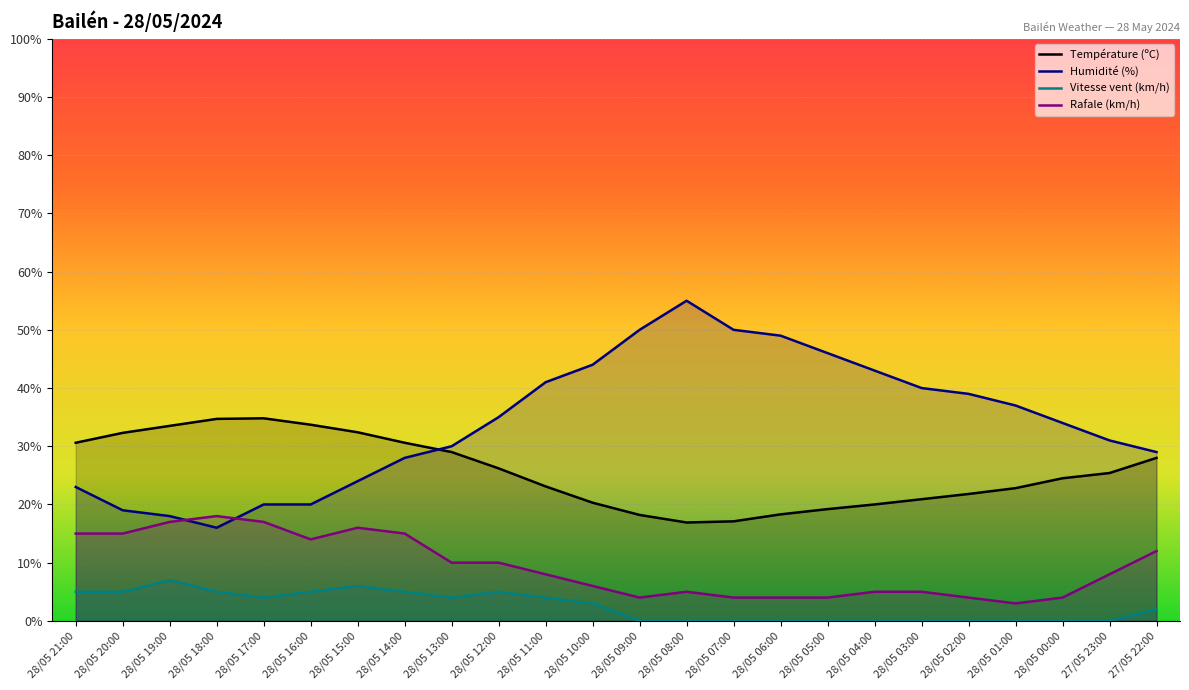

What are all the series names shown in the legend?

Température (ºC), Humidité (%), Vitesse vent (km/h), Rafale (km/h)